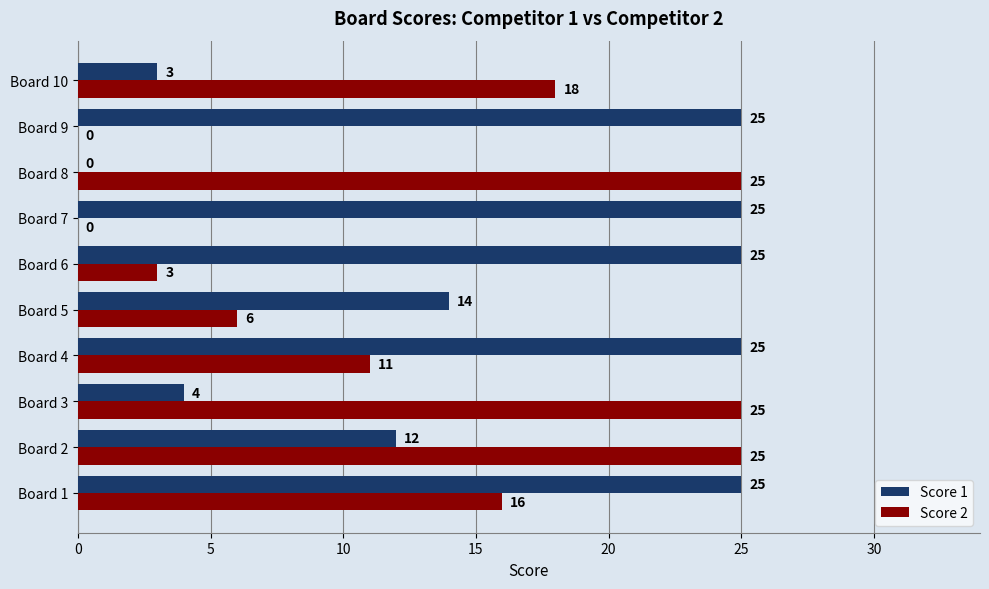

What is the maximum value for Score 1?

25